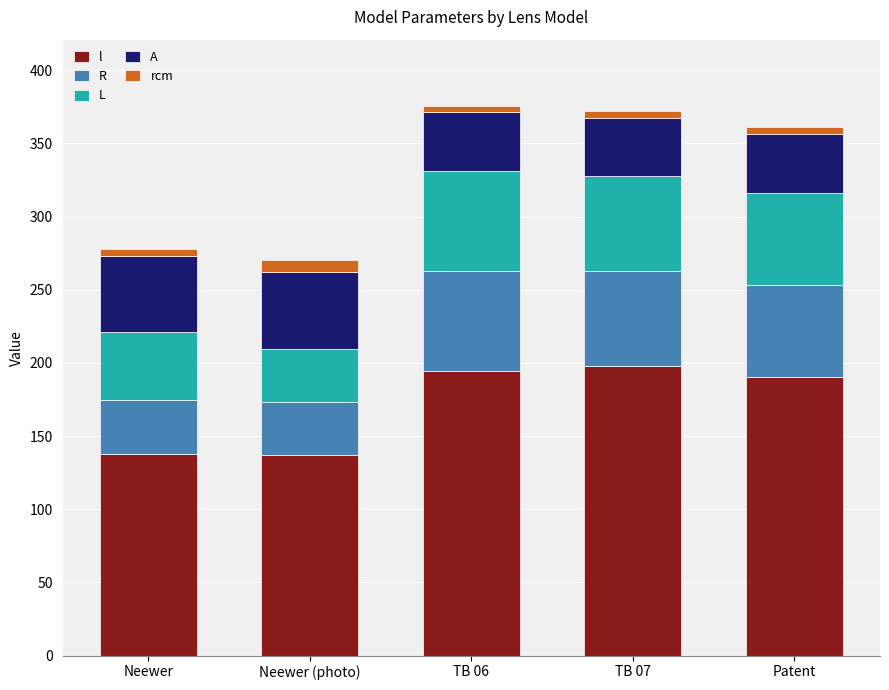

What is the difference between the second highest and second lowest values in the l series?

56.6